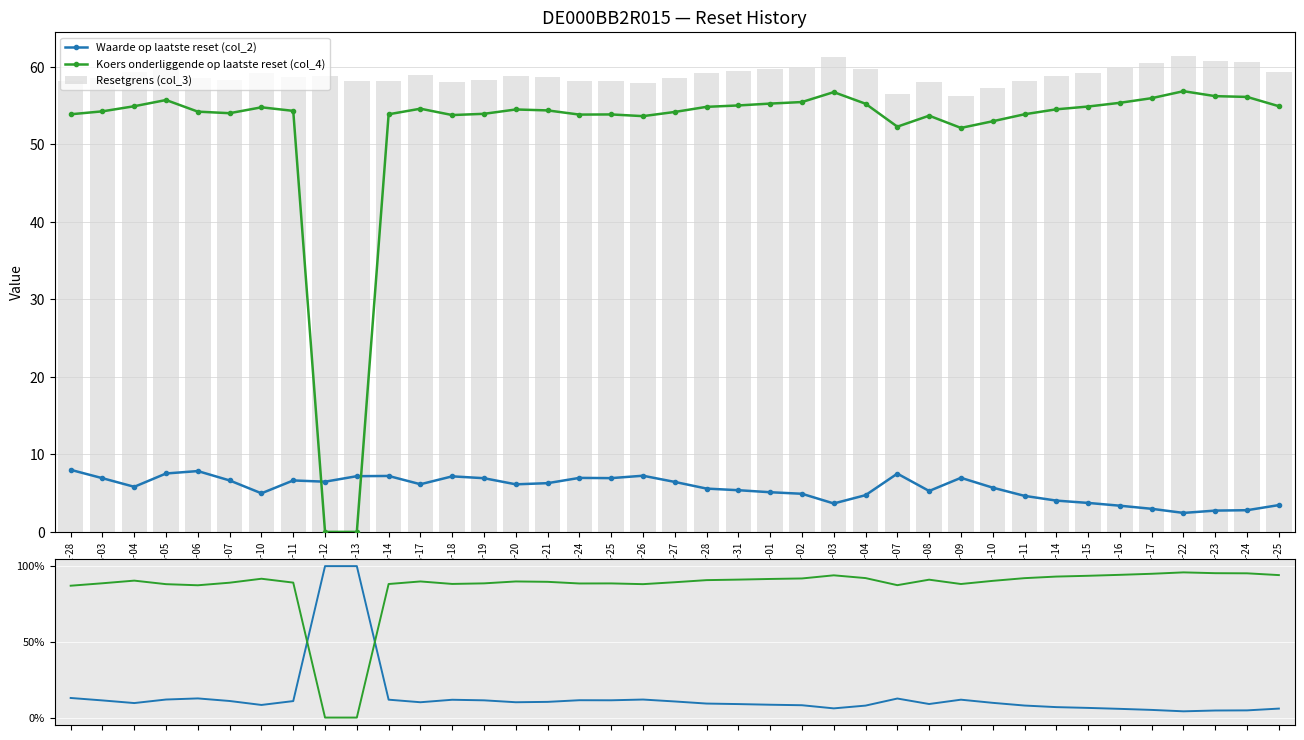

Reading right to left, list all the values displayed in this chart.

Waarde op laatste reset (col_2): 2025-04-25=5.9	2025-04-24=4.8	2025-04-23=4.7	2025-04-22=4.1	2025-04-17=5.1	2025-04-16=5.8	2025-04-15=6.4	2025-04-14=6.9	2025-04-11=7.9	2025-04-10=9.7	2025-04-09=11.8	2025-04-08=8.9	2025-04-07=12.6	2025-04-04=7.9	2025-04-03=6.1	2025-04-02=8.1	2025-04-01=8.5	2025-03-31=8.9	2025-03-28=9.2	2025-03-27=10.6	2025-03-26=11.9	2025-03-25=11.4	2025-03-24=11.5	2025-03-21=10.4	2025-03-20=10.1	2025-03-19=11.4	2025-03-18=11.8	2025-03-17=10.1	2025-03-14=11.8	2025-03-13=100.0	2025-03-12=100.0	2025-03-11=10.9	2025-03-10=8.3	2025-03-07=10.9	2025-03-06=12.6	2025-03-05=11.9	2025-03-04=9.6	2025-03-03=11.3	2025-02-28=12.9
Koers onderliggende op laatste reset (col_4): 2025-04-25=94.1	2025-04-24=95.2	2025-04-23=95.3	2025-04-22=95.9	2025-04-17=94.9	2025-04-16=94.2	2025-04-15=93.6	2025-04-14=93.1	2025-04-11=92.1	2025-04-10=90.3	2025-04-09=88.2	2025-04-08=91.1	2025-04-07=87.4	2025-04-04=92.1	2025-04-03=93.9	2025-04-02=91.9	2025-04-01=91.5	2025-03-31=91.1	2025-03-28=90.8	2025-03-27=89.4	2025-03-26=88.1	2025-03-25=88.6	2025-03-24=88.5	2025-03-21=89.6	2025-03-20=89.9	2025-03-19=88.6	2025-03-18=88.2	2025-03-17=89.9	2025-03-14=88.2	2025-03-13=0.0	2025-03-12=0.0	2025-03-11=89.1	2025-03-10=91.7	2025-03-07=89.1	2025-03-06=87.4	2025-03-05=88.1	2025-03-04=90.4	2025-03-03=88.7	2025-02-28=87.1
Resetgrens (col_3): 2025-04-25=59.3	2025-04-24=60.6	2025-04-23=60.7	2025-04-22=61.4	2025-04-17=60.5	2025-04-16=59.8	2025-04-15=59.3	2025-04-14=58.9	2025-04-11=58.2	2025-04-10=57.2	2025-04-09=56.3	2025-04-08=58.0	2025-04-07=56.5	2025-04-04=59.7	2025-04-03=61.3	2025-04-02=59.9	2025-04-01=59.7	2025-03-31=59.4	2025-03-28=59.2	2025-03-27=58.5	2025-03-26=58.0	2025-03-25=58.2	2025-03-24=58.2	2025-03-21=58.8	2025-03-20=58.9	2025-03-19=58.3	2025-03-18=58.1	2025-03-17=59.0	2025-03-14=58.2	2025-03-13=58.2	2025-03-12=58.8	2025-03-11=58.7	2025-03-10=59.2	2025-03-07=58.4	2025-03-06=58.6	2025-03-05=60.2	2025-03-04=59.3	2025-03-03=58.6	2025-02-28=58.2